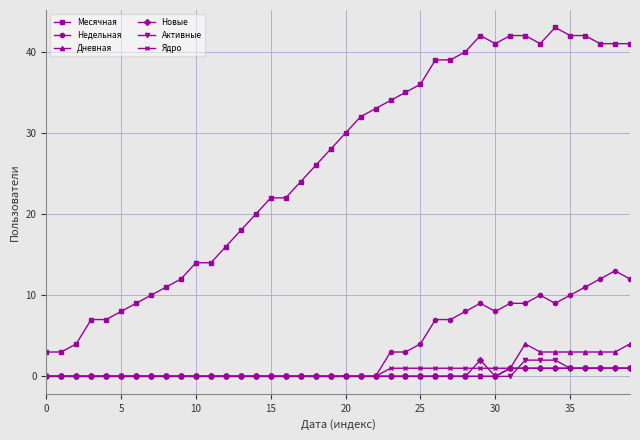

What is the value of the Месячная point at the 25th from the left?

35